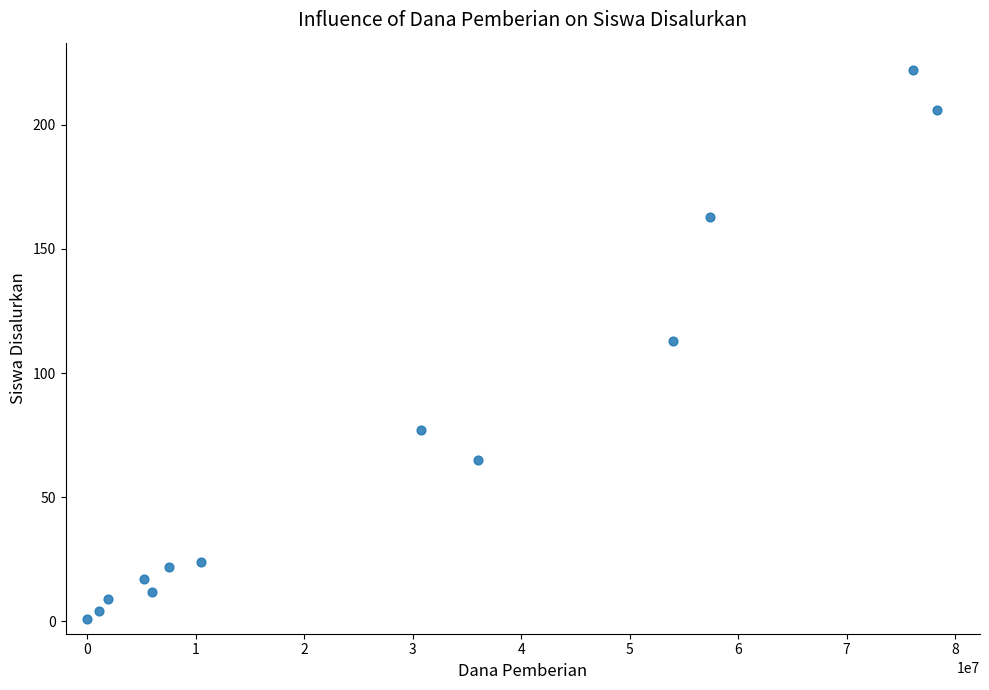

What is the range of X values (max minus min)?

78375000